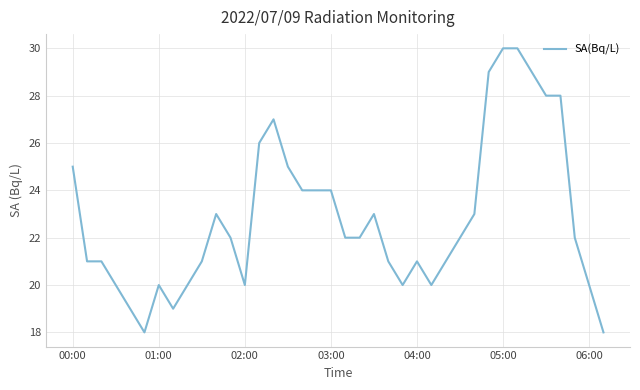

What is the greatest value displayed?

30